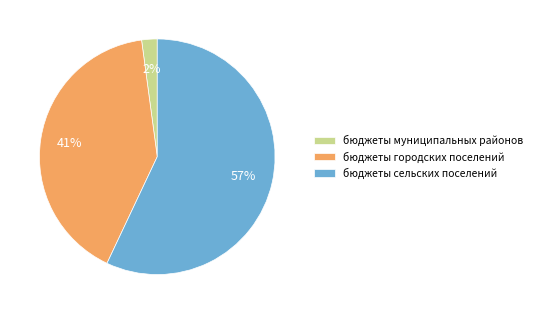

Rank the categories by value from highest to lowest.

бюджеты сельских поселений, бюджеты городских поселений, бюджеты муниципальных районов